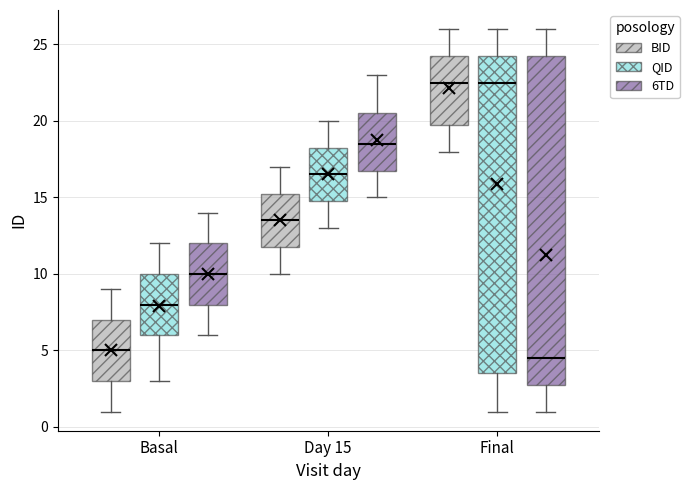

Where is the lower edge of the box for Day 15 (6TD) on the y-axis? The values are not printed on the chart, so give them approximately, as read against the axis.

17.0